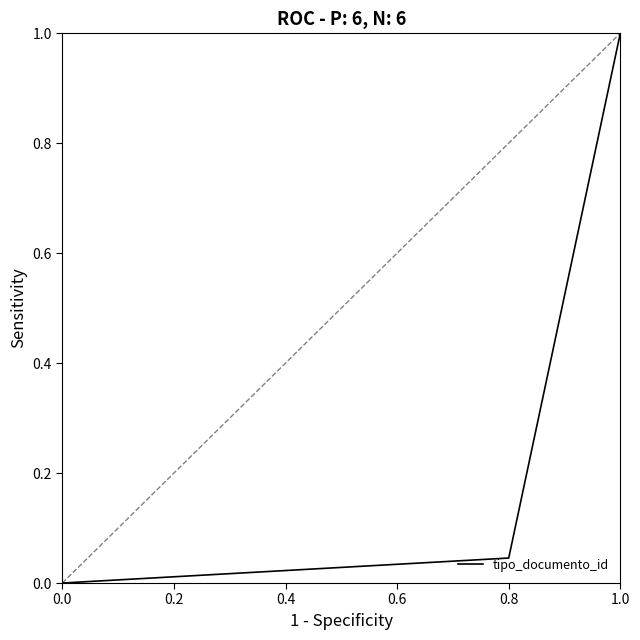

True or false: there are more than 2 points higher than both neighbors.

False